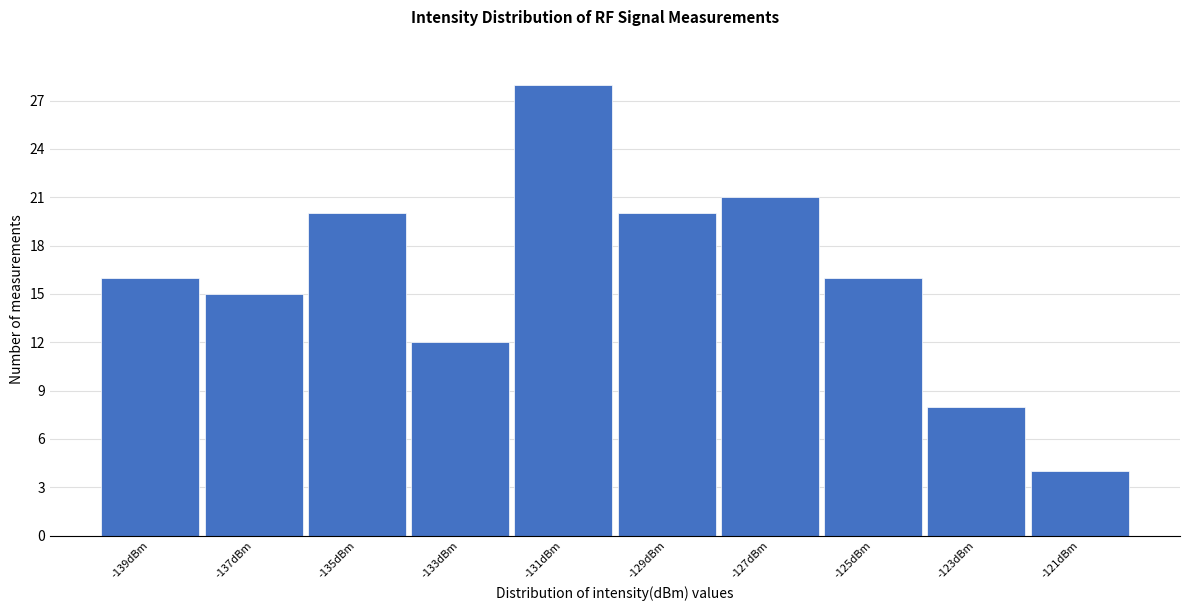

Reading left to right, transcribe this chart: for each bar, give the range it covers on the x-axis and its height. The values are not printed on the chart, so give them approximately, as read against the axis.

-140 to -138: 16
-138 to -136: 15
-136 to -134: 20
-134 to -132: 12
-132 to -130: 28
-130 to -128: 20
-128 to -126: 21
-126 to -124: 16
-124 to -122: 8
-122 to -120: 4